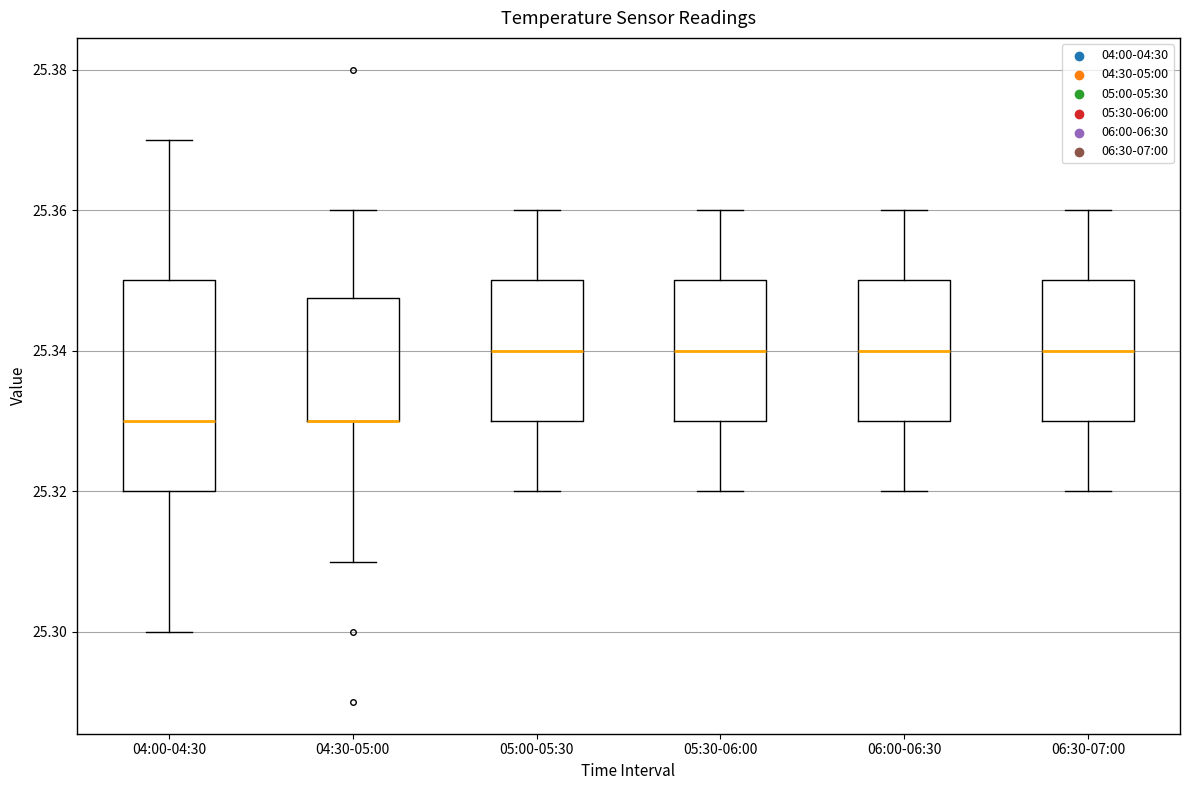

Which box is the tallest, from its lower edge to its upper edge?

04:00-04:30